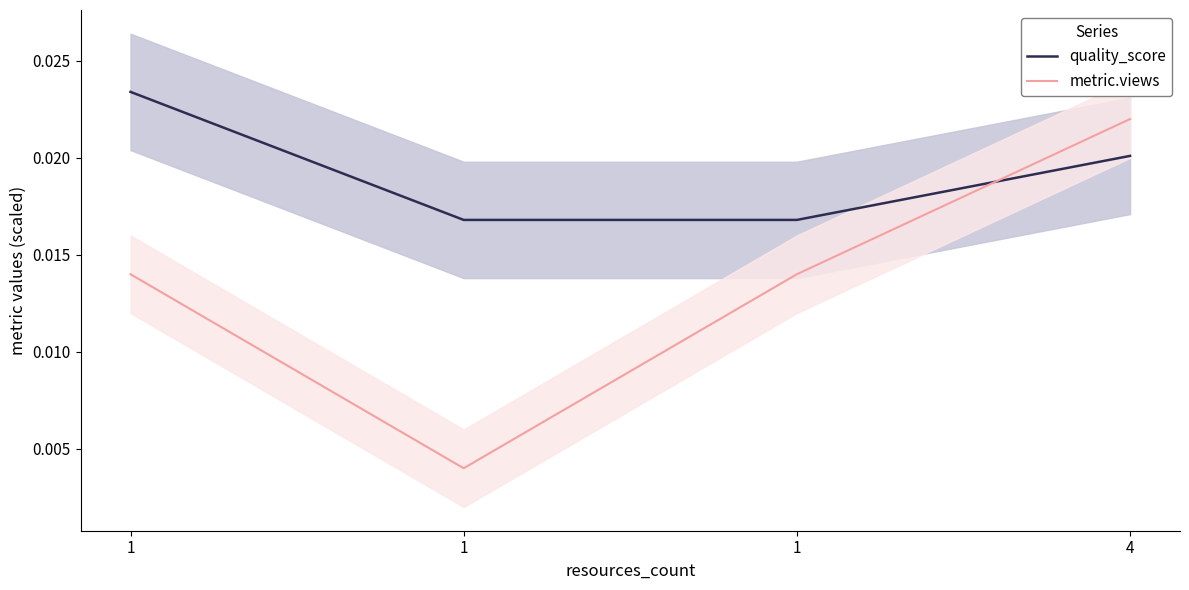

Does the chart have visible grid lines?

No